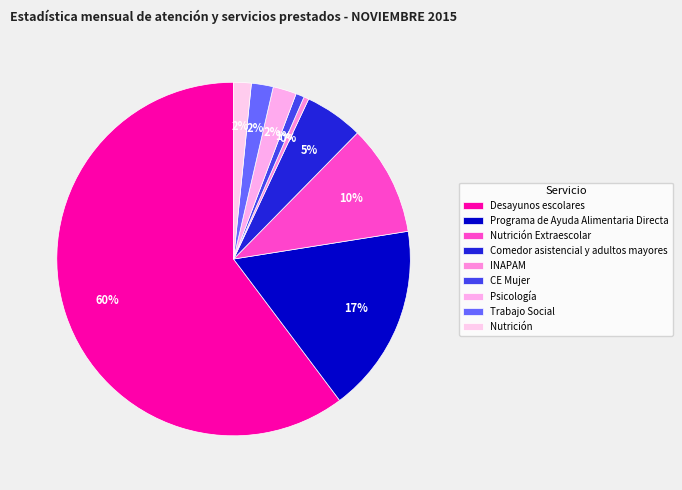

To the nearest percent, what is the average slice percentage?

11%